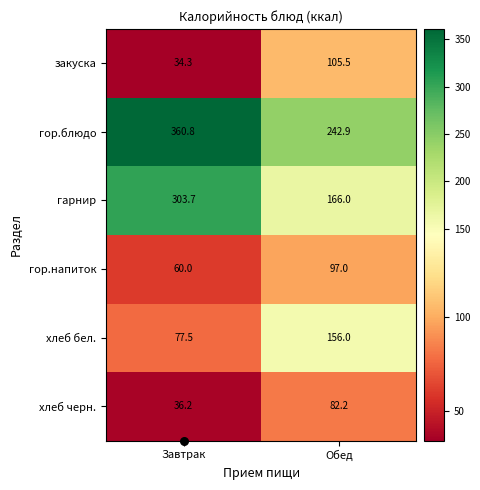

Which series has the largest total across all categories?

гор.блюдо